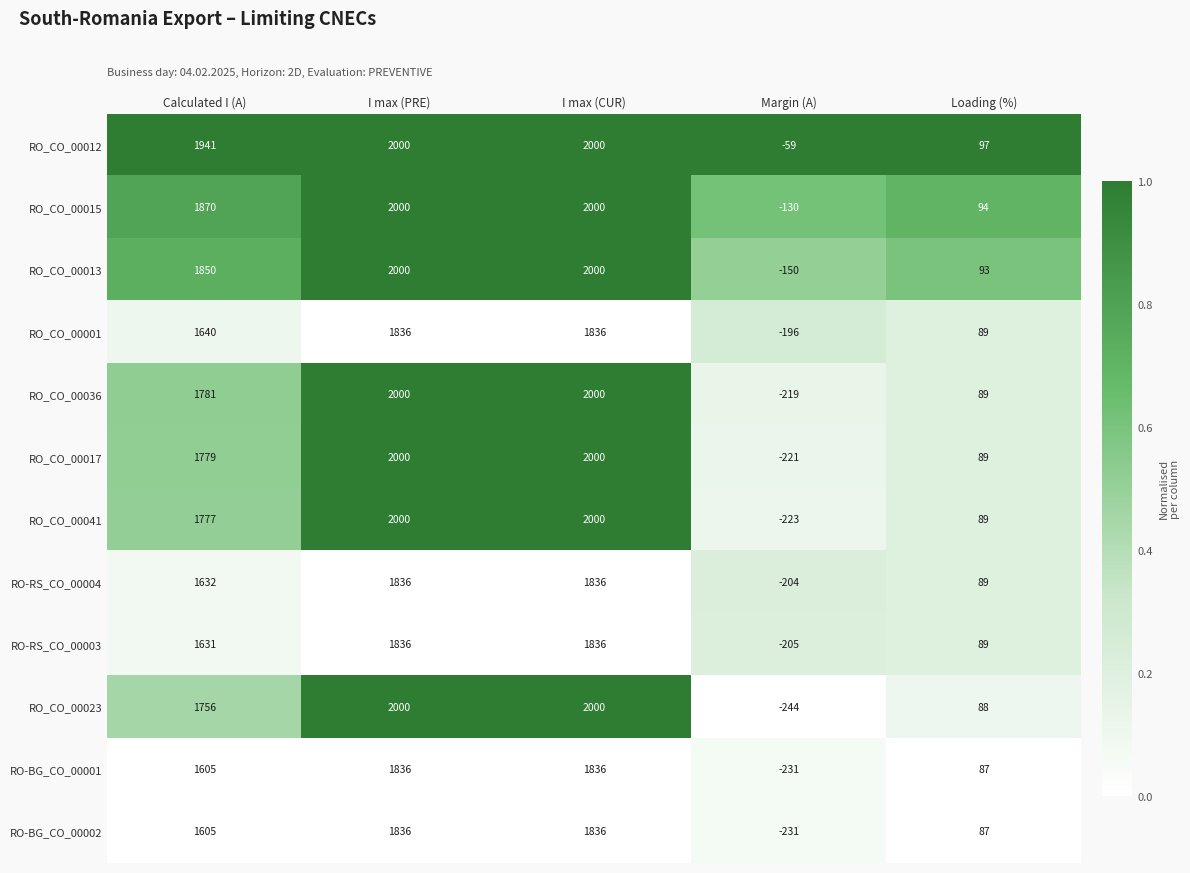

Is it true that RO-BG_CO_00002 equals 2203 at Calculated I (A)?

False